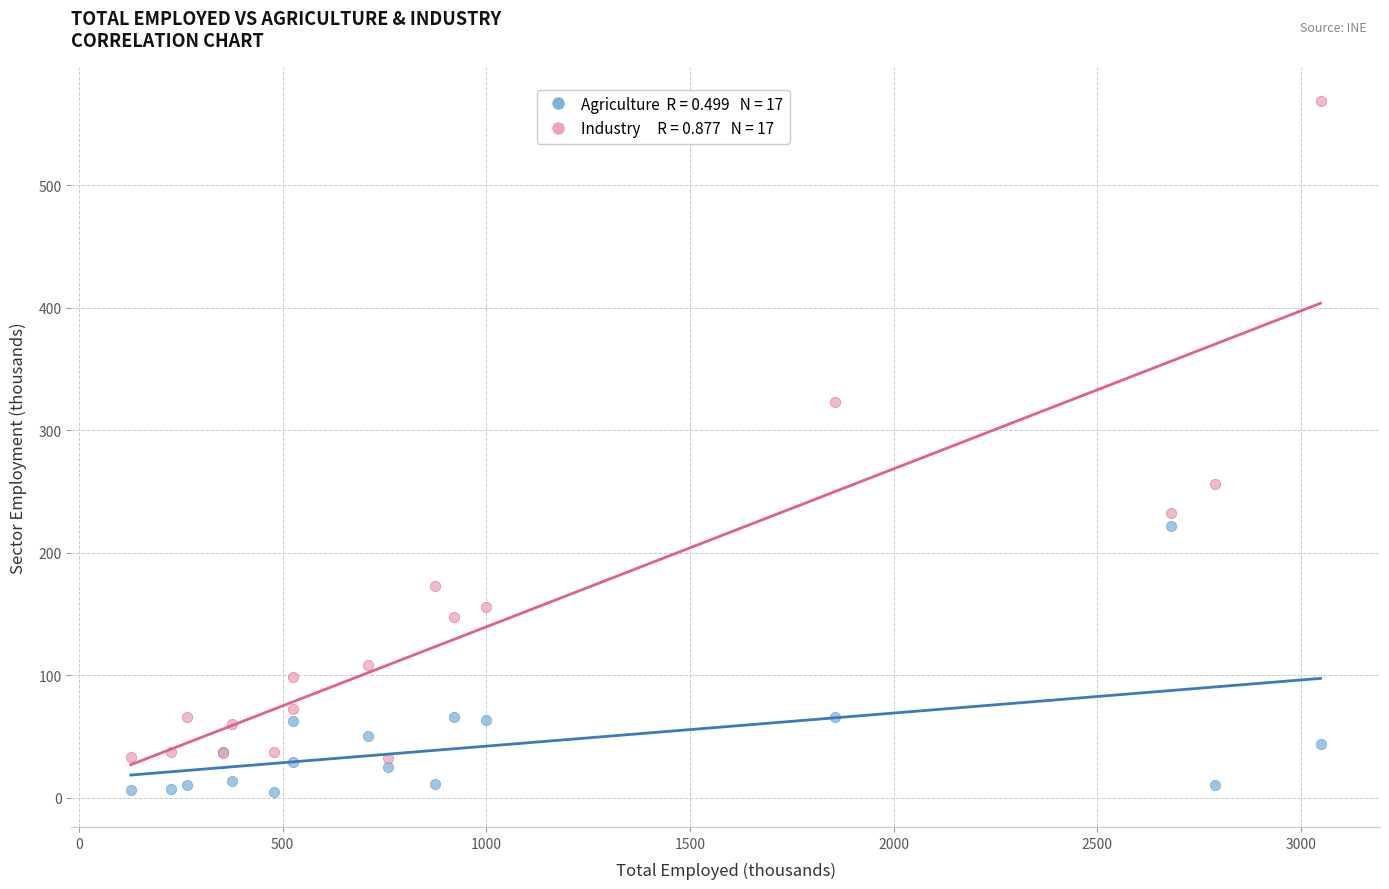

Across all series, what Y value is closest to 286?

256.1